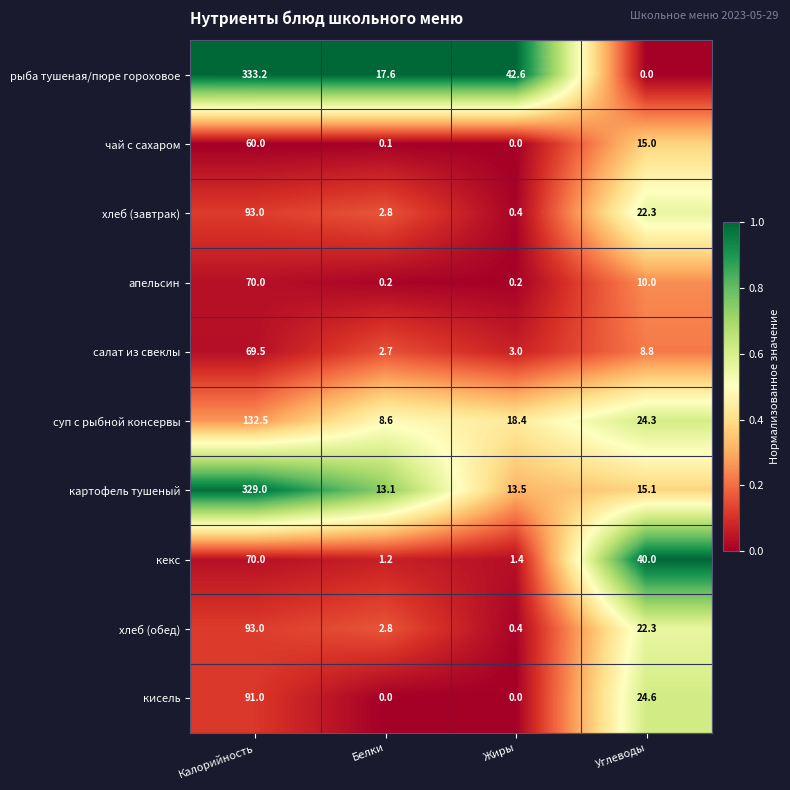

What is the sum of the апельсин values at Углеводы and Жиры?

10.2